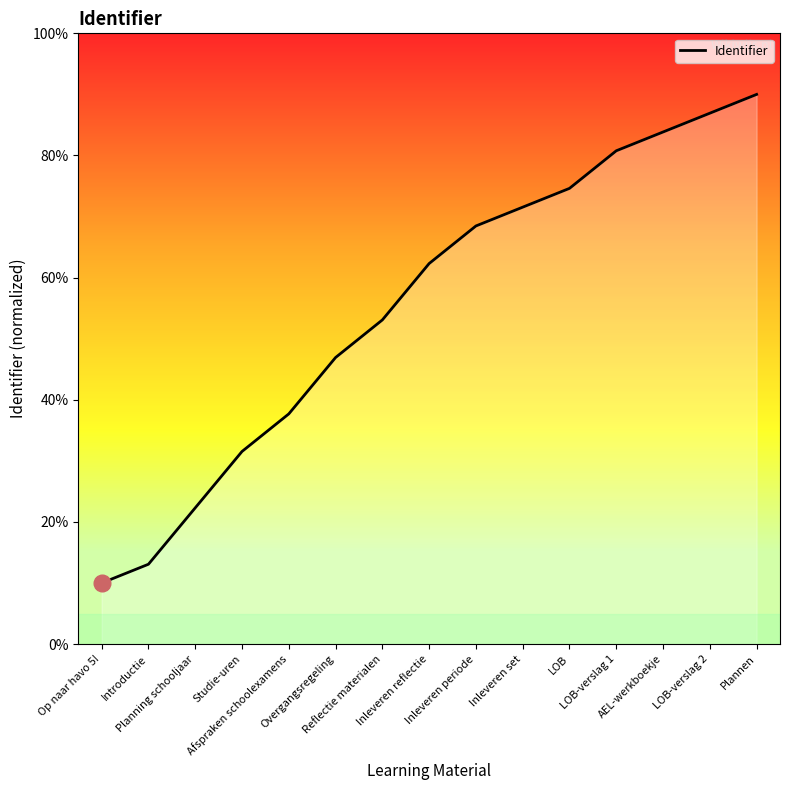

Which label corresponds to the largest value in the chart?

Plannen